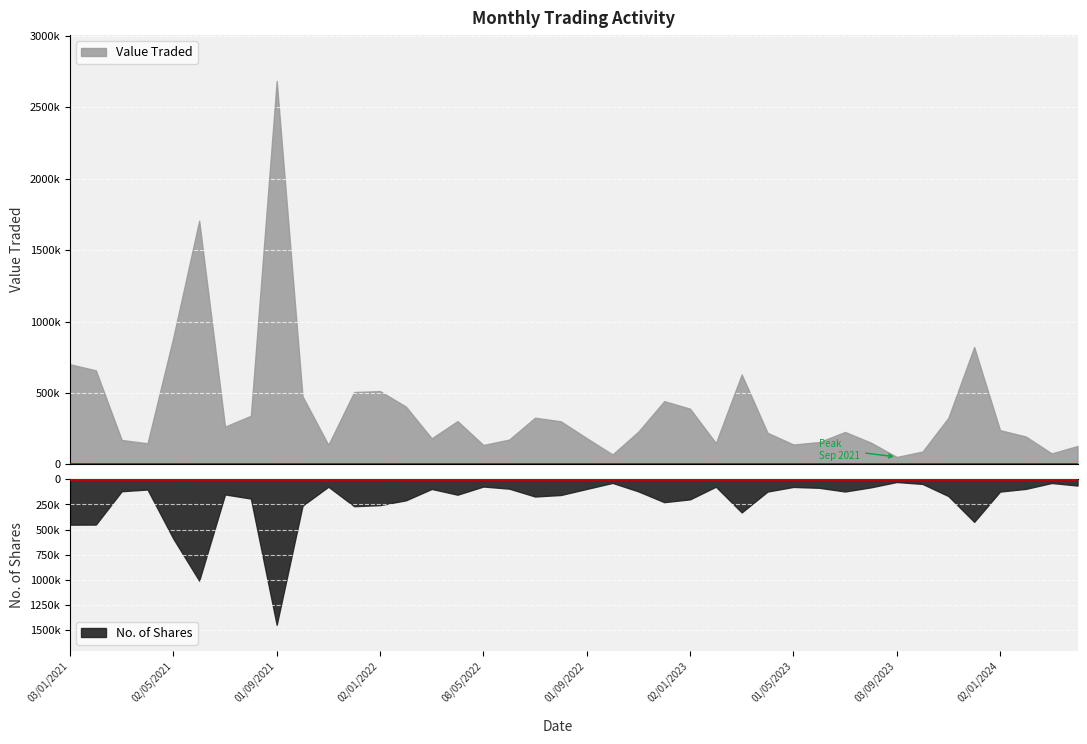

Between 02/01/2023 and 01/11/2022, which series saw the biggest shift?

Value Traded